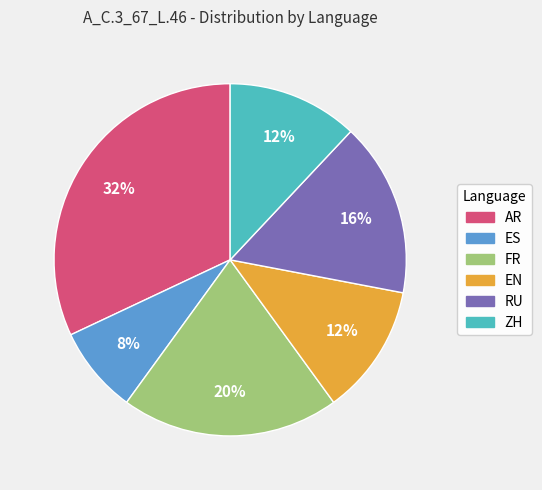

Combined, do EN and RU account for over 50%?

No